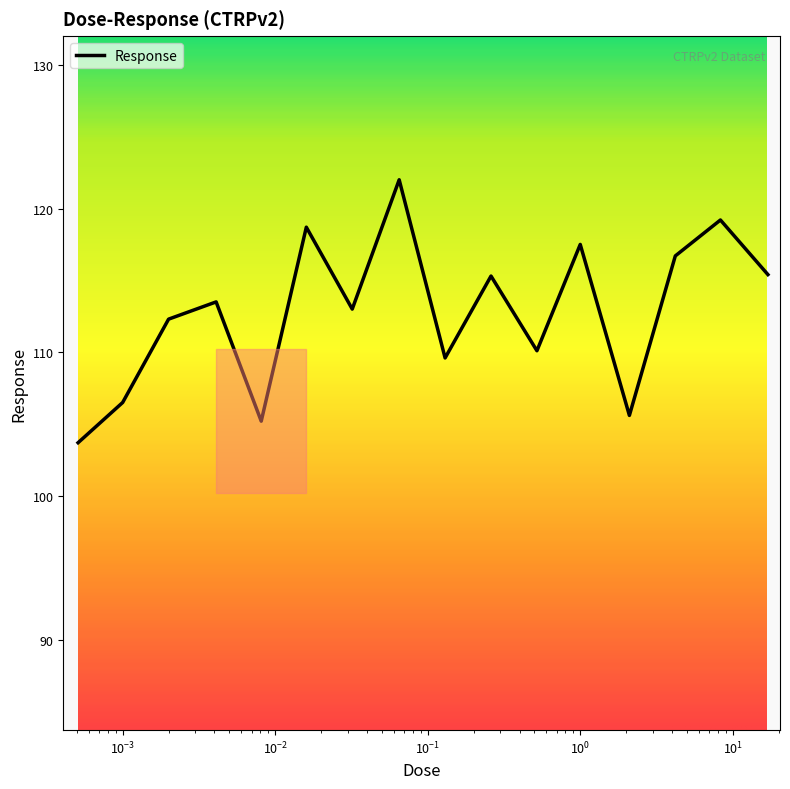

What is the minimum value shown in the chart?

103.7